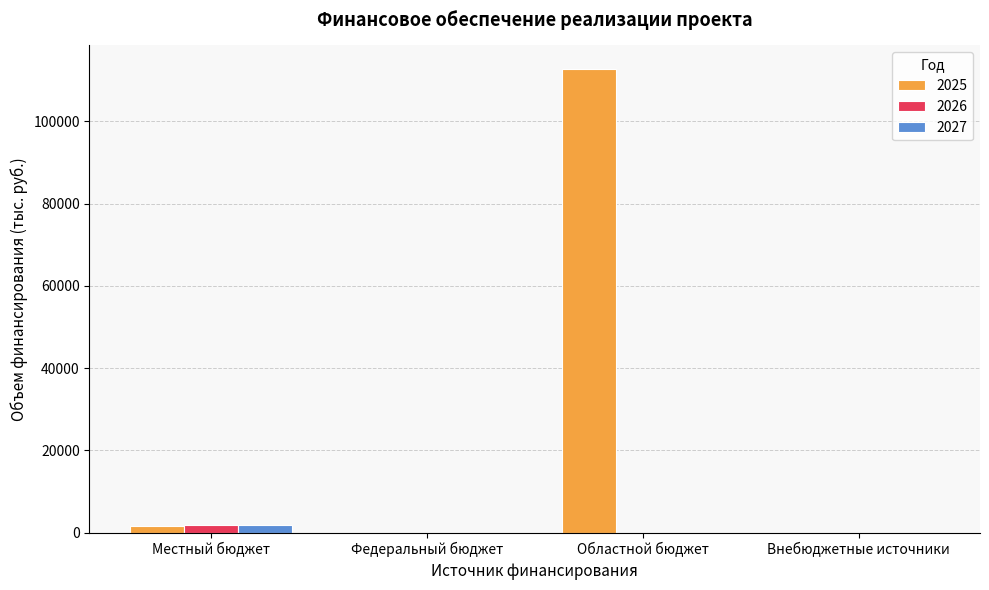

At which category is the sum across all series the highest?

Областной бюджет